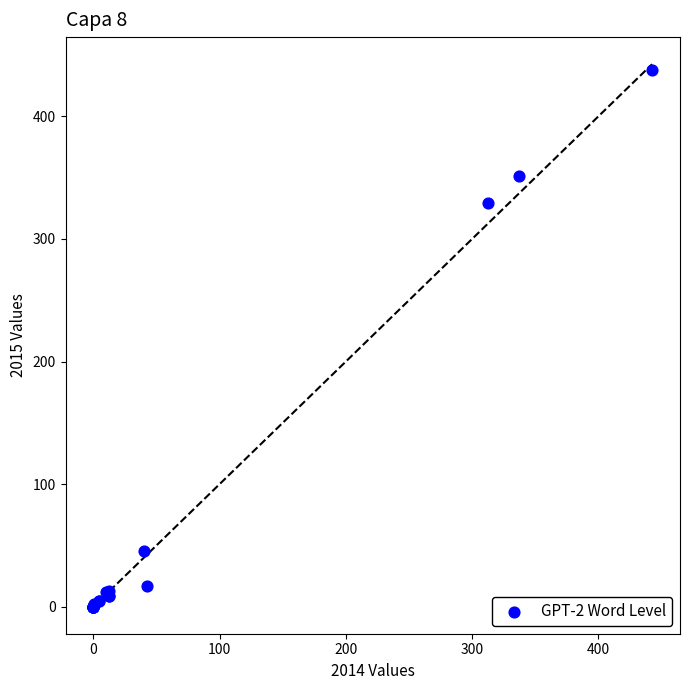

What Y value in the scatter plot is closest to 219?

329.6